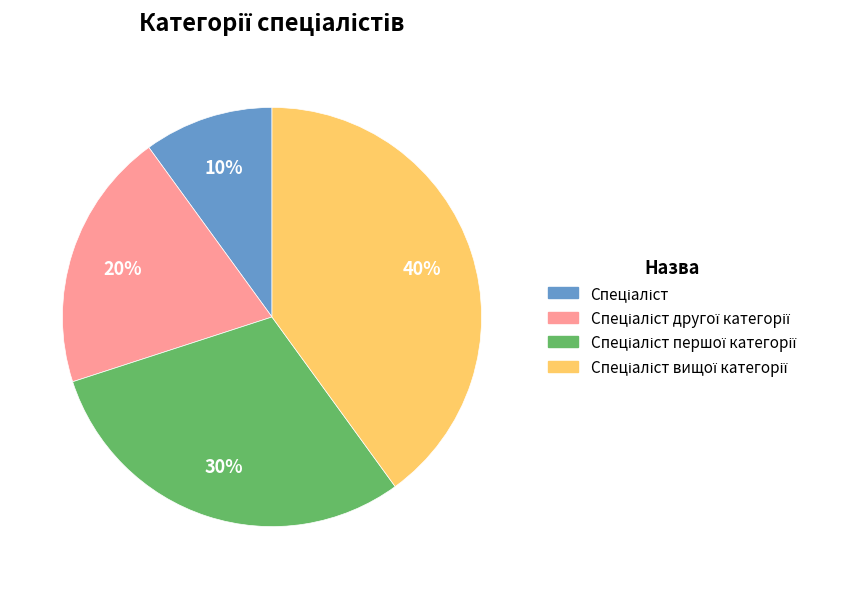

How many segments does this pie chart have?

4